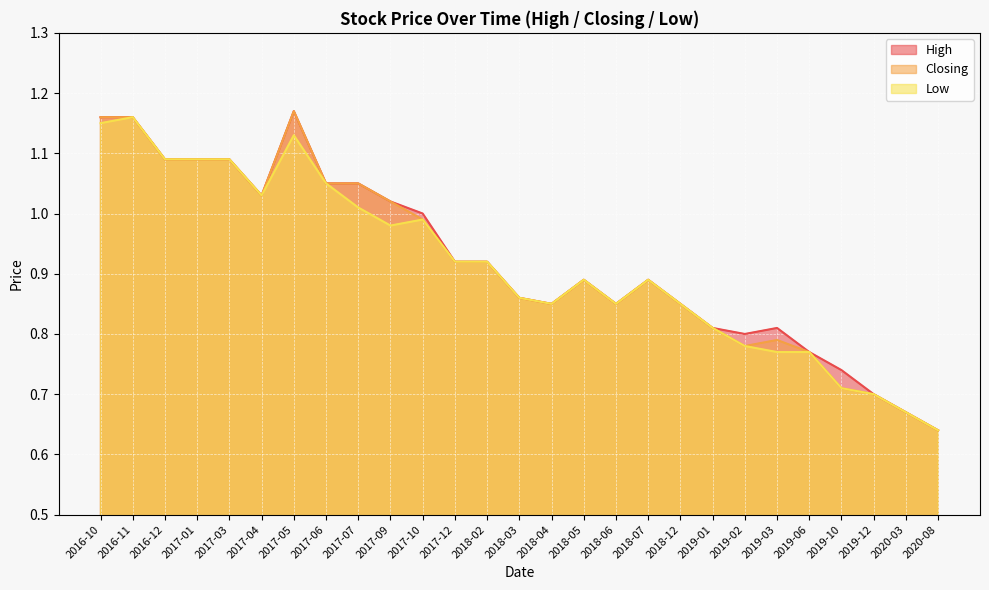

List the labels in order of Closing value, smallest first.

2020-08, 2020-03, 2019-12, 2019-10, 2019-06, 2019-02, 2019-03, 2019-01, 2018-04, 2018-06, 2018-12, 2018-03, 2018-05, 2018-07, 2017-12, 2018-02, 2017-10, 2017-09, 2017-04, 2017-06, 2017-07, 2016-12, 2017-01, 2017-03, 2016-10, 2016-11, 2017-05